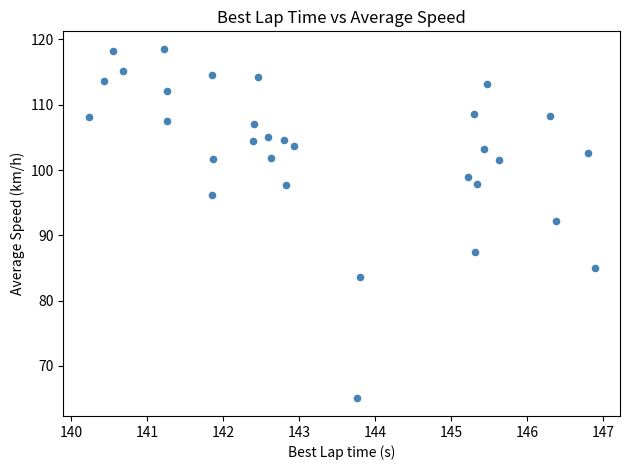

What Y value in the scatter plot is closest to 91?

92.3